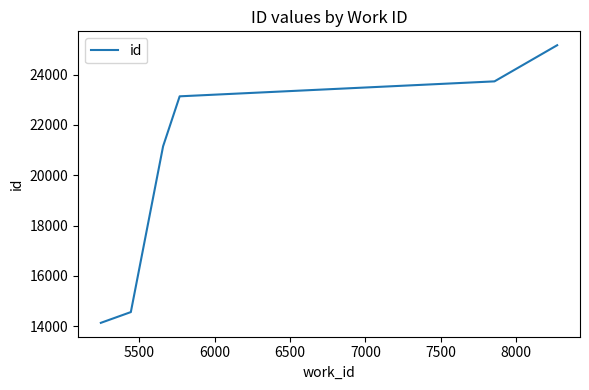

What is the smallest value displayed?

14130